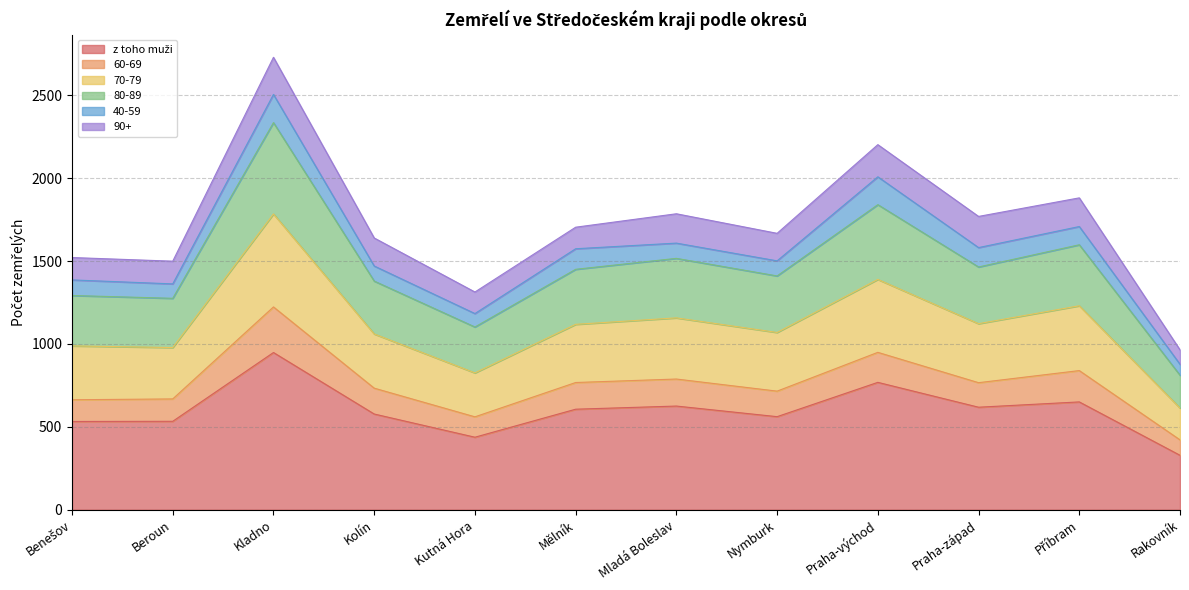

How many values in the z toho muži series are below 606?

6